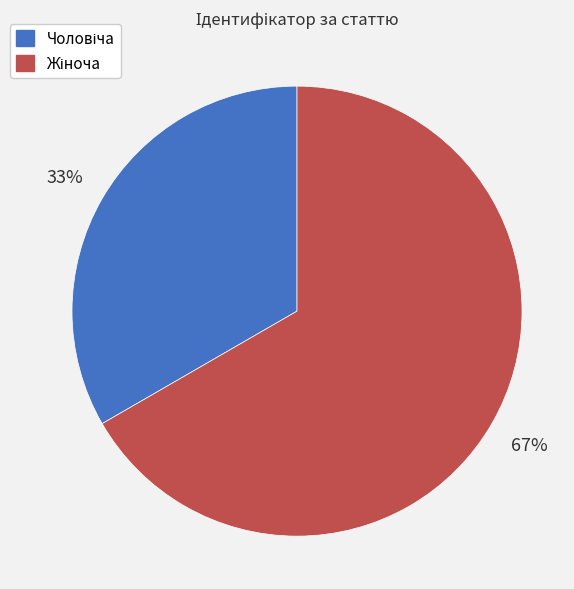

Is there a majority slice in this chart?

Yes